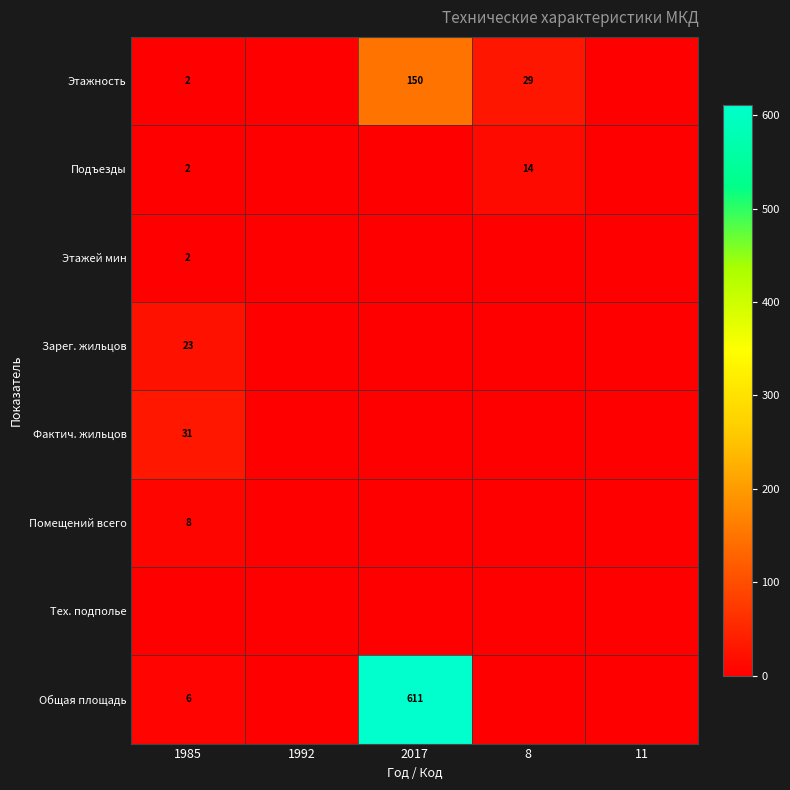

At how many categories does at least one series exceed 271?

1